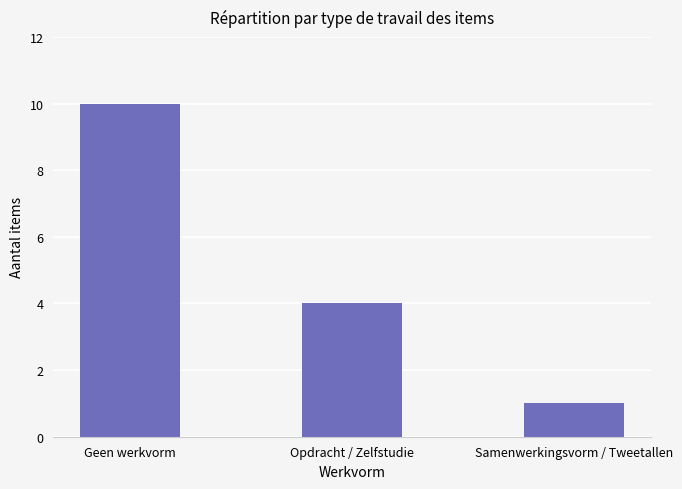

What is the ratio of the value at Opdracht / Zelfstudie to the value at Geen werkvorm?

0.4